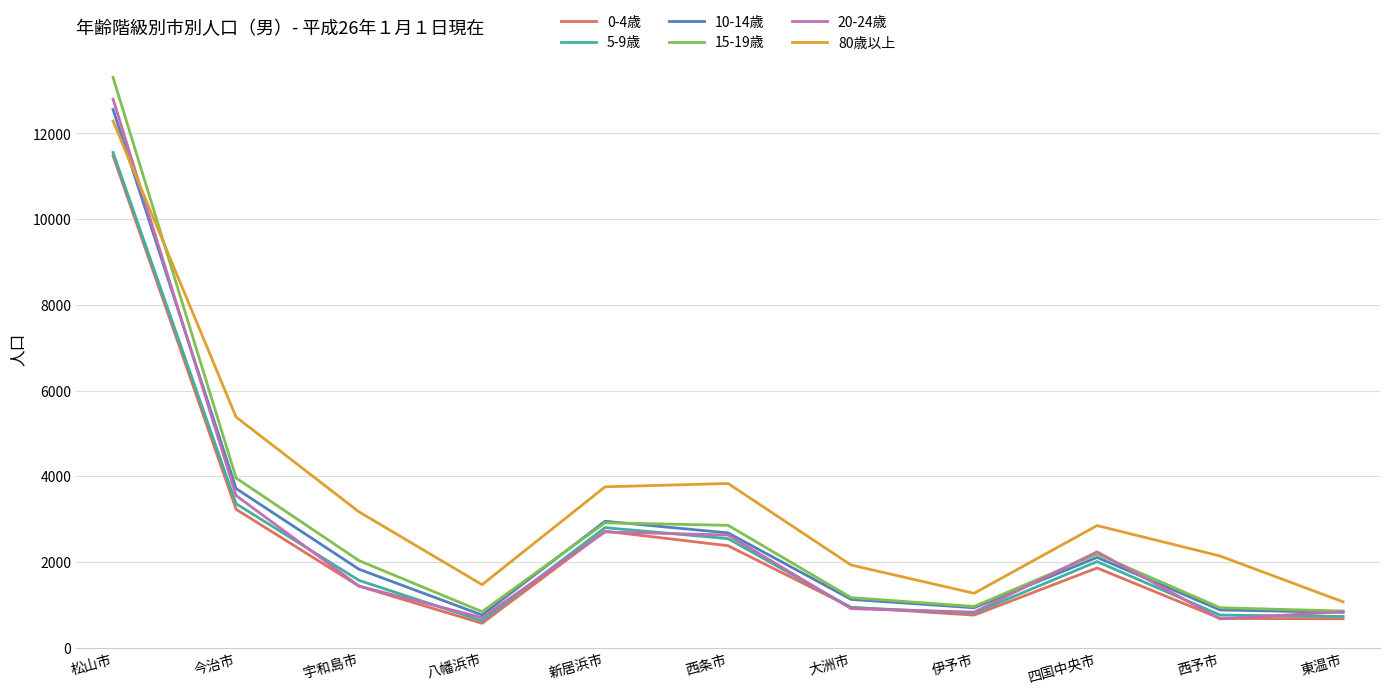

At which category is the sum across all series the highest?

松山市